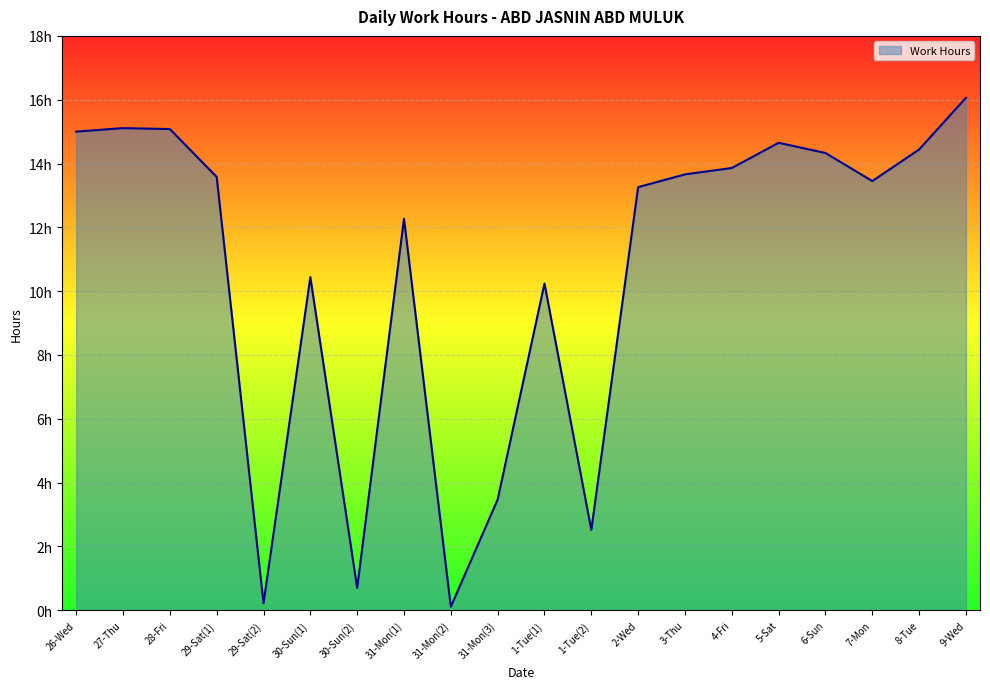

Does the chart display data point markers on the line(s)?

No